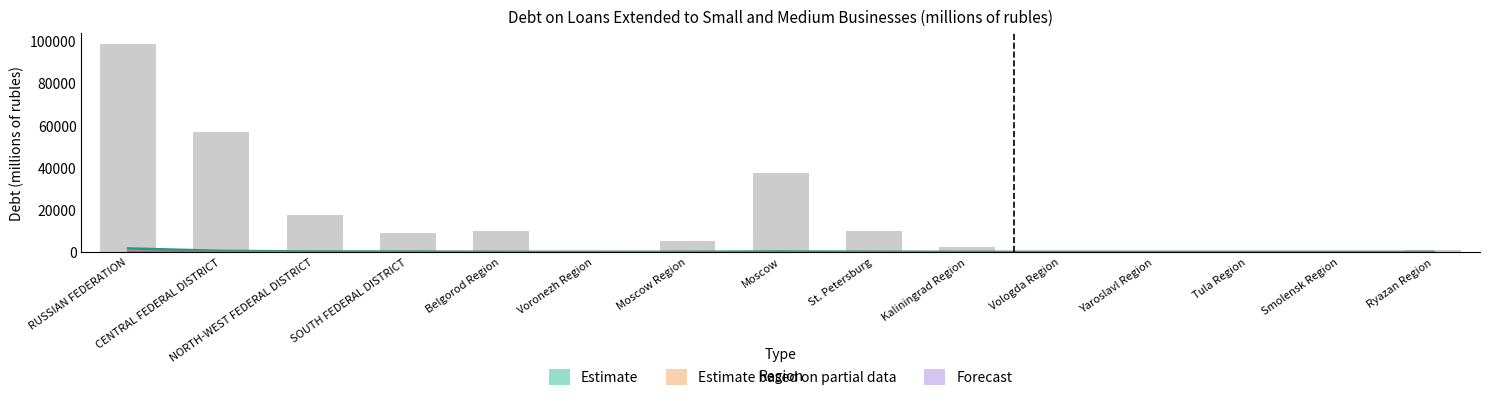

Is it true that Debt in Rubles (SMB) Line equals 15.0 at Smolensk Region?

True